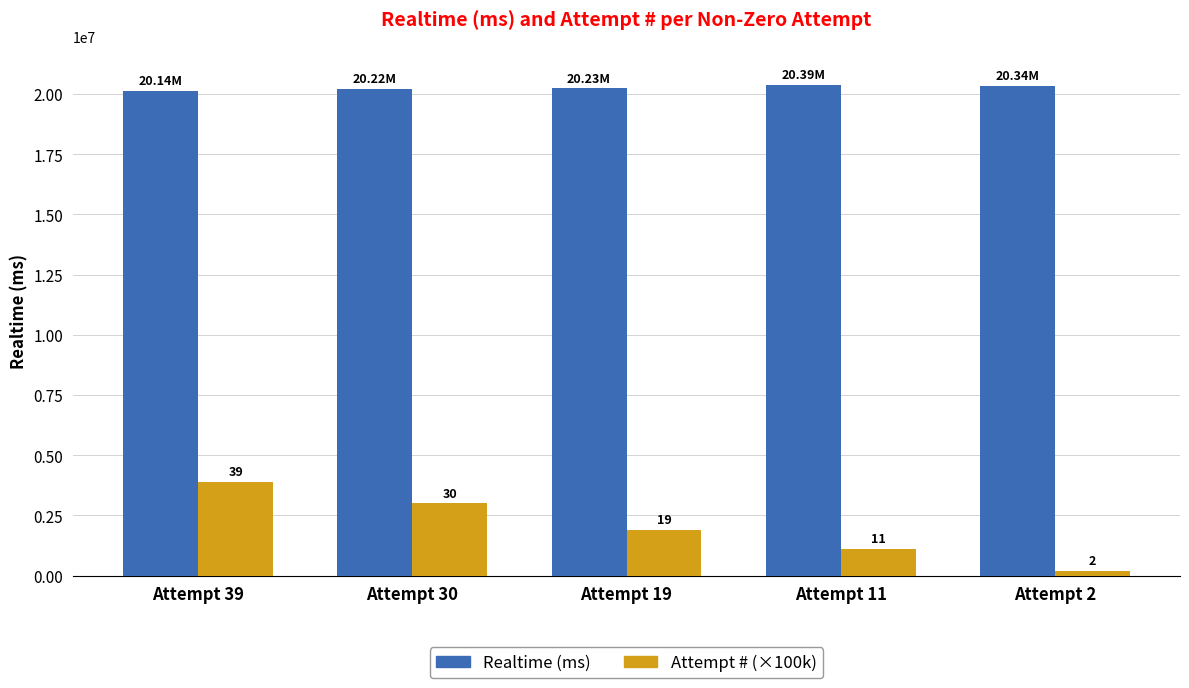

How many bars are there in each group?

2